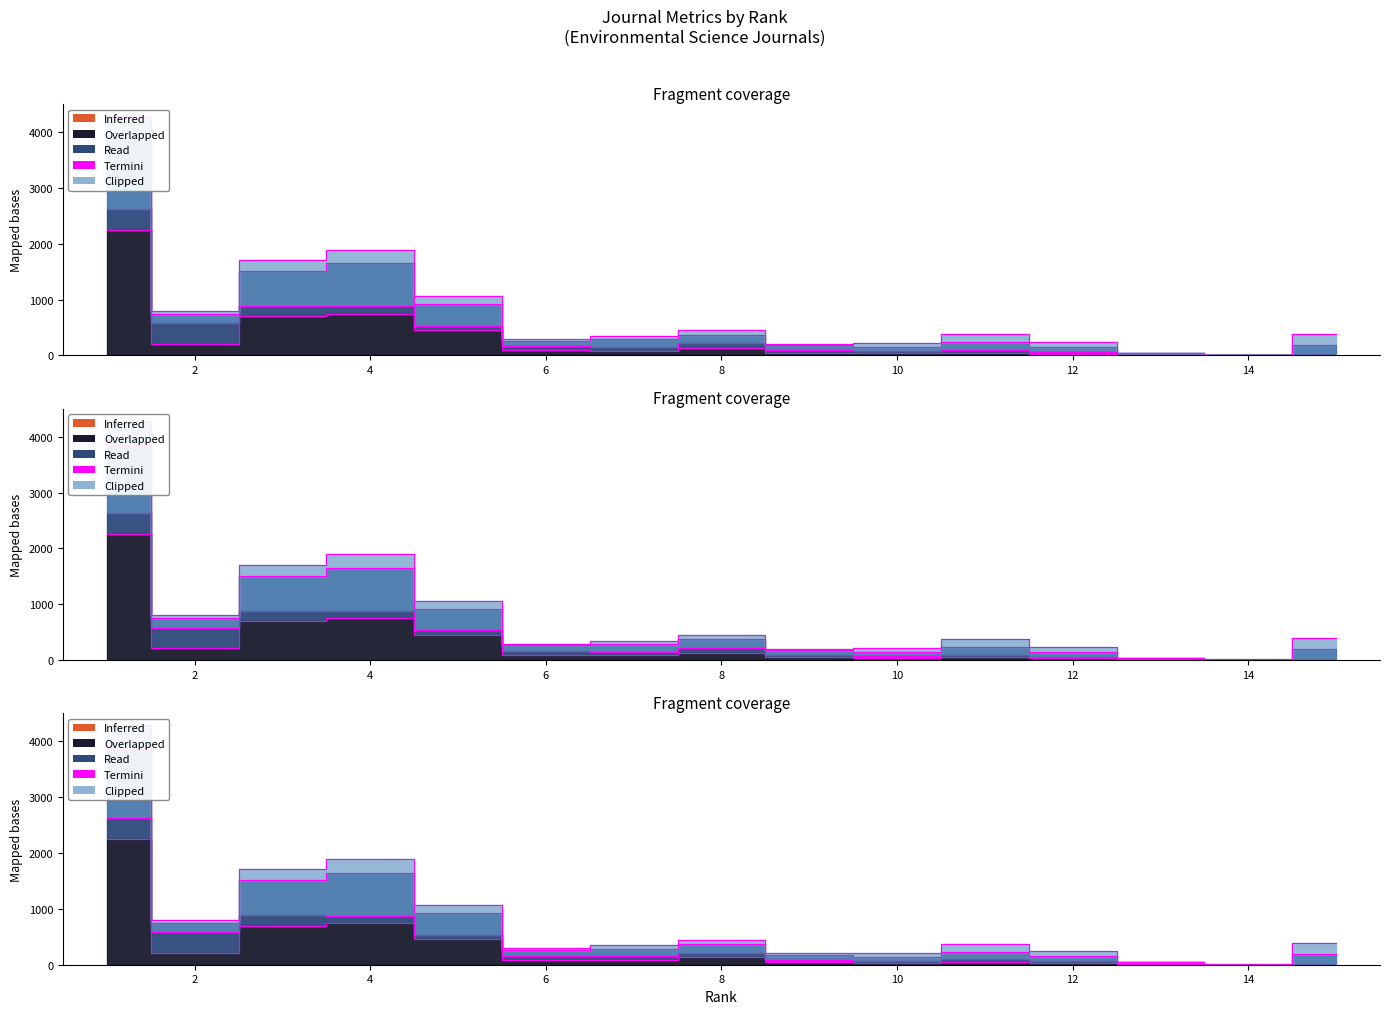

Is this an area chart (filled region under the line)?

No